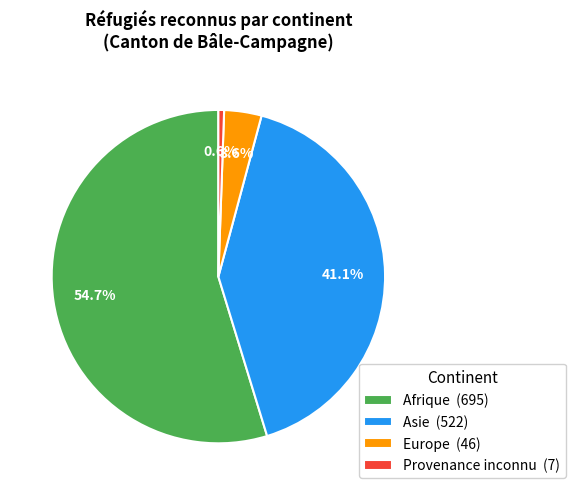

Count the number of slices in the pie.

4